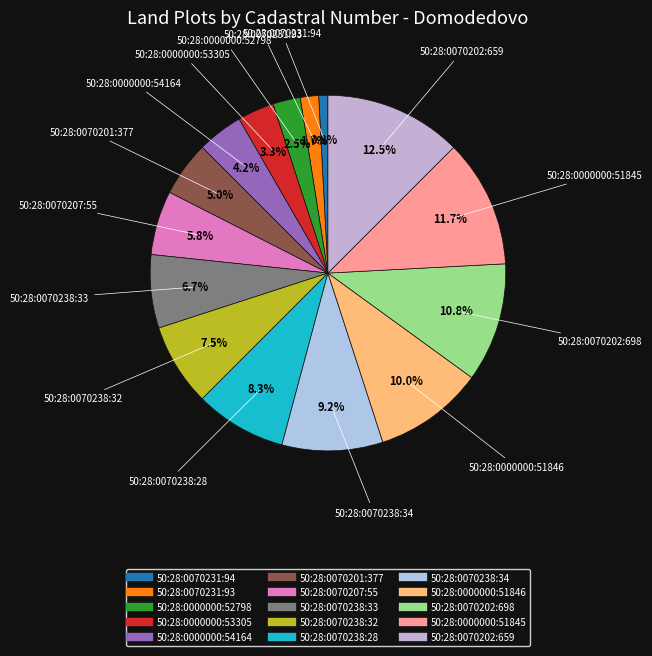

To the nearest percent, what is the difference between the largest and smallest slice percentages?

12%